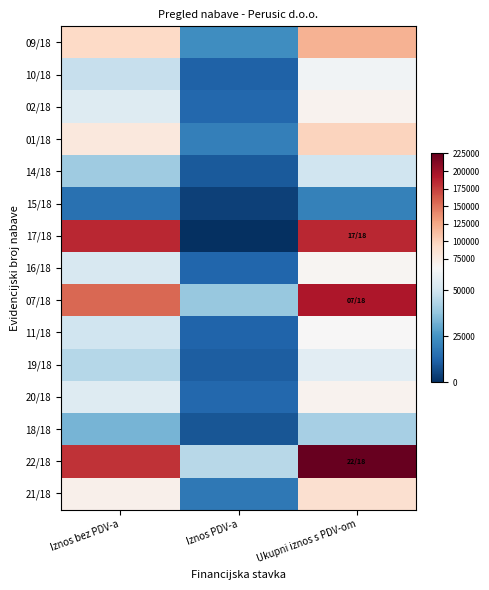

At how many categories does at least one series exceed 54540?

2